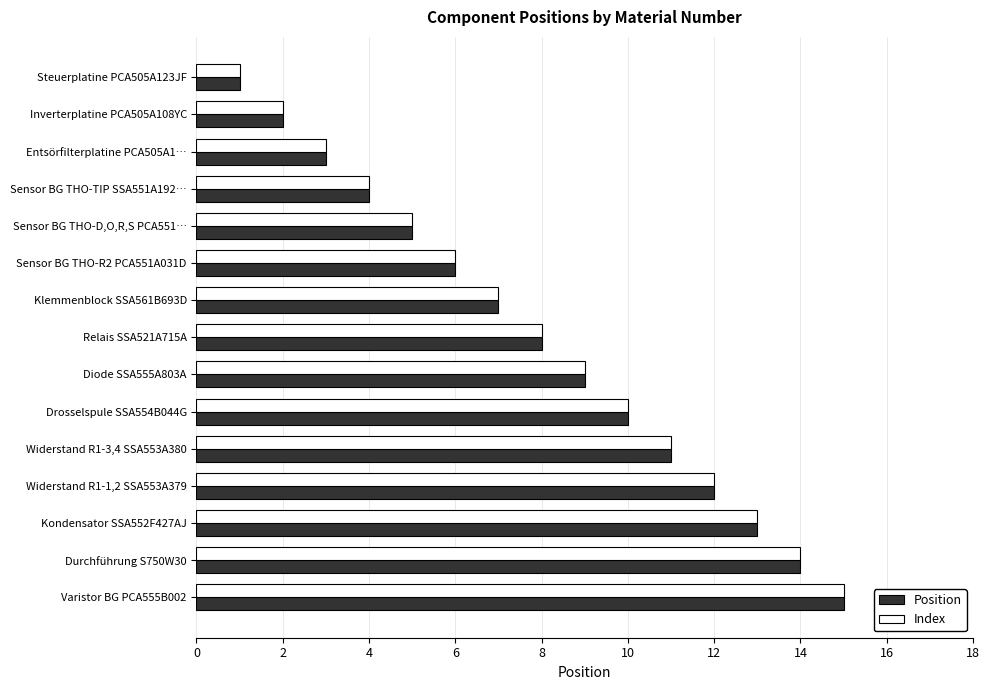

What is the sum of all Index values?

120